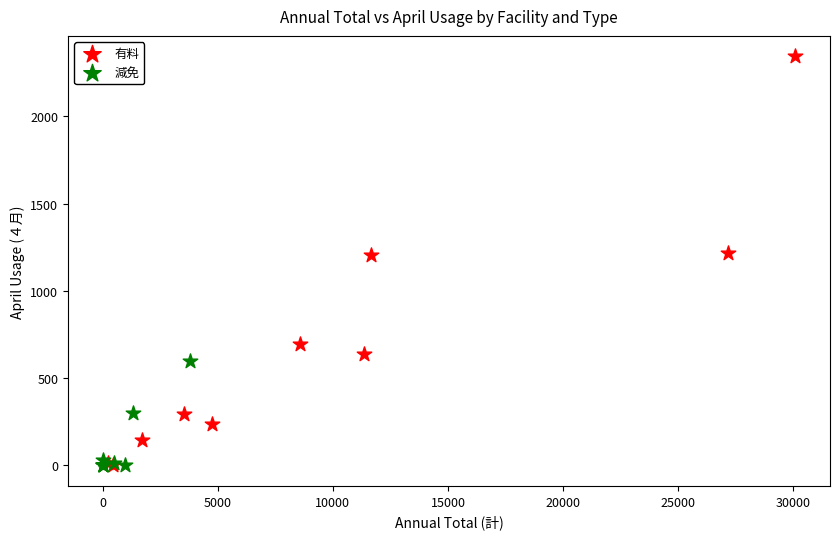

Which series has the largest Y range (max minus min)?

有料